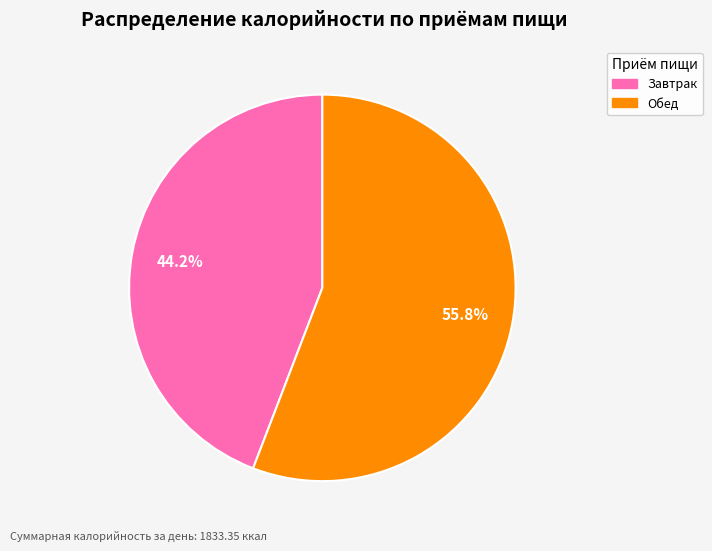

To the nearest percent, what is the average slice percentage?

50%